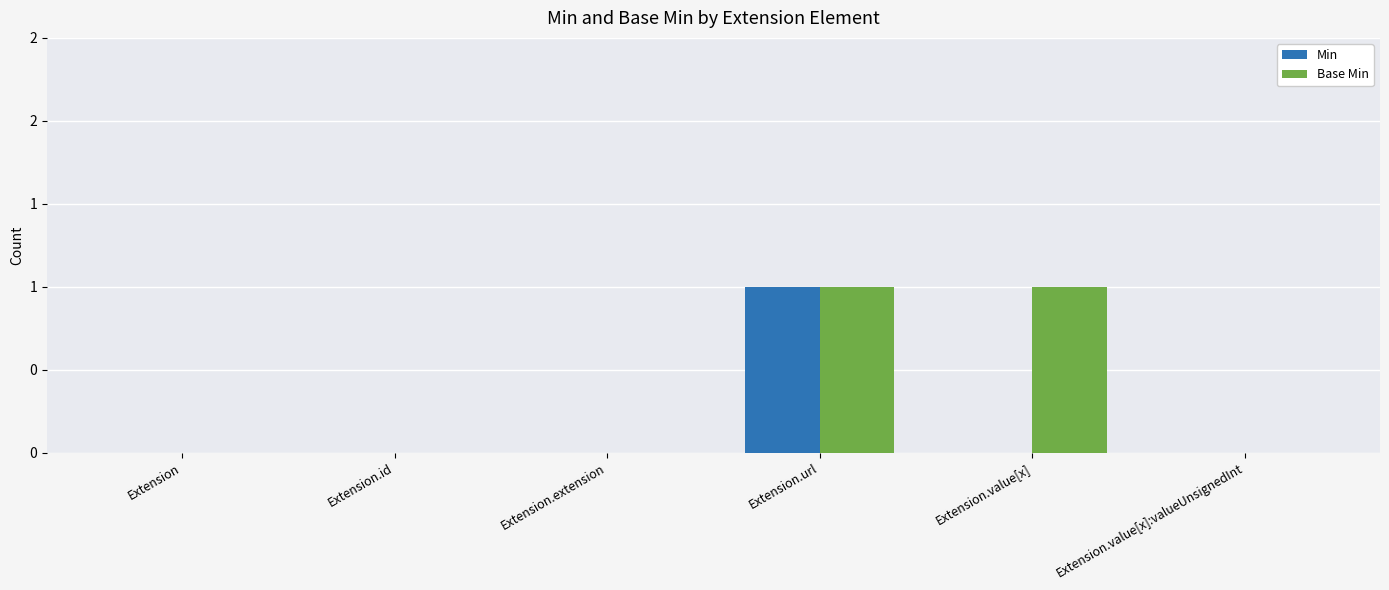

Are the bars grouped side by side (vs. stacked)?

Yes